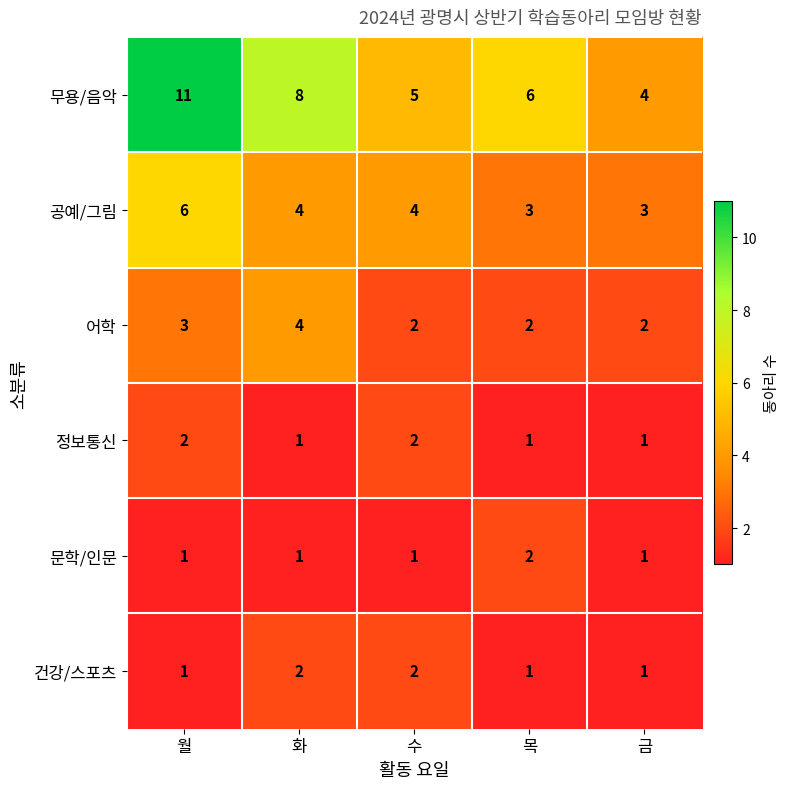

Is it true that 공예/그림 equals 4 at 수?

True